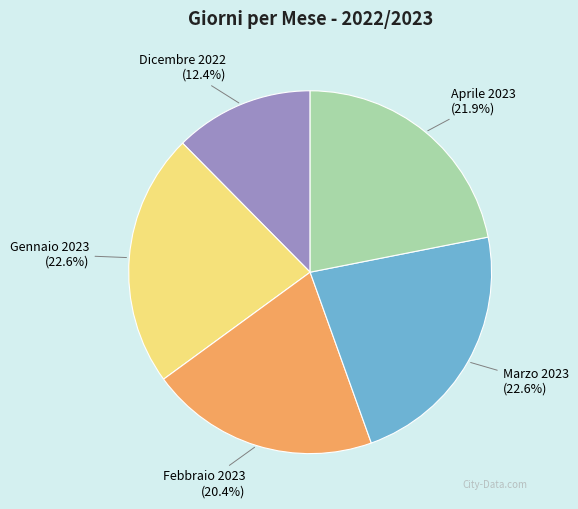

How many slices are in this pie chart?

5